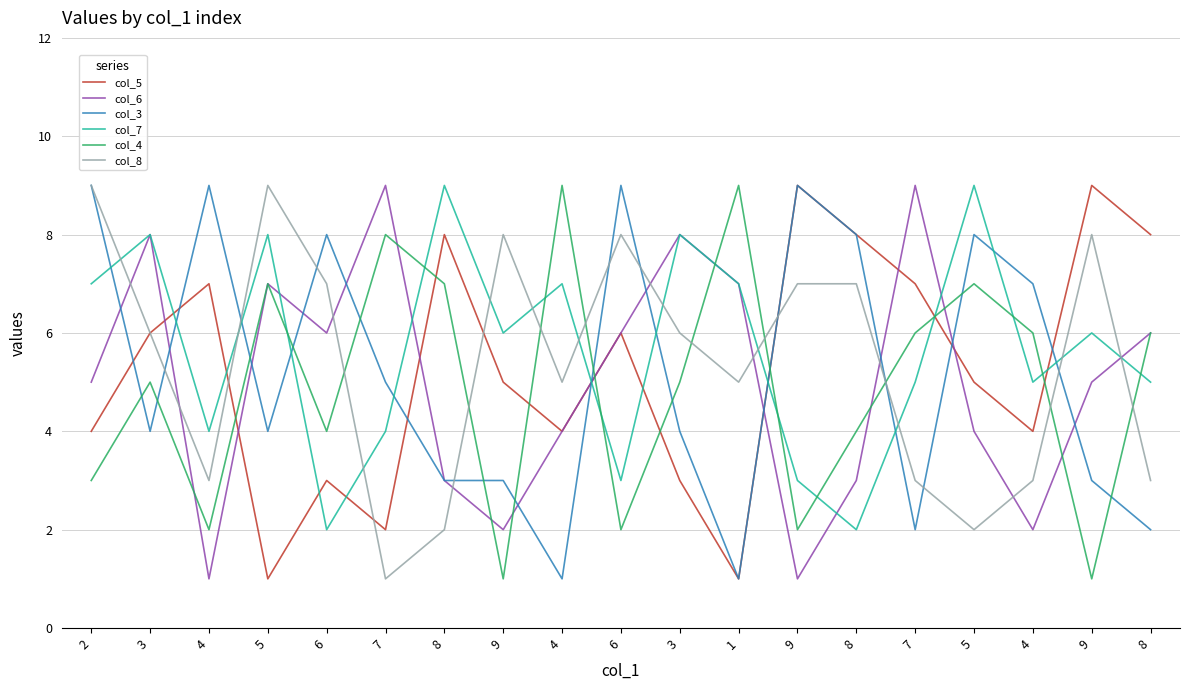

Rank the series at 8 from lowest to highest value.

col_8, col_6, col_3, col_4, col_5, col_7